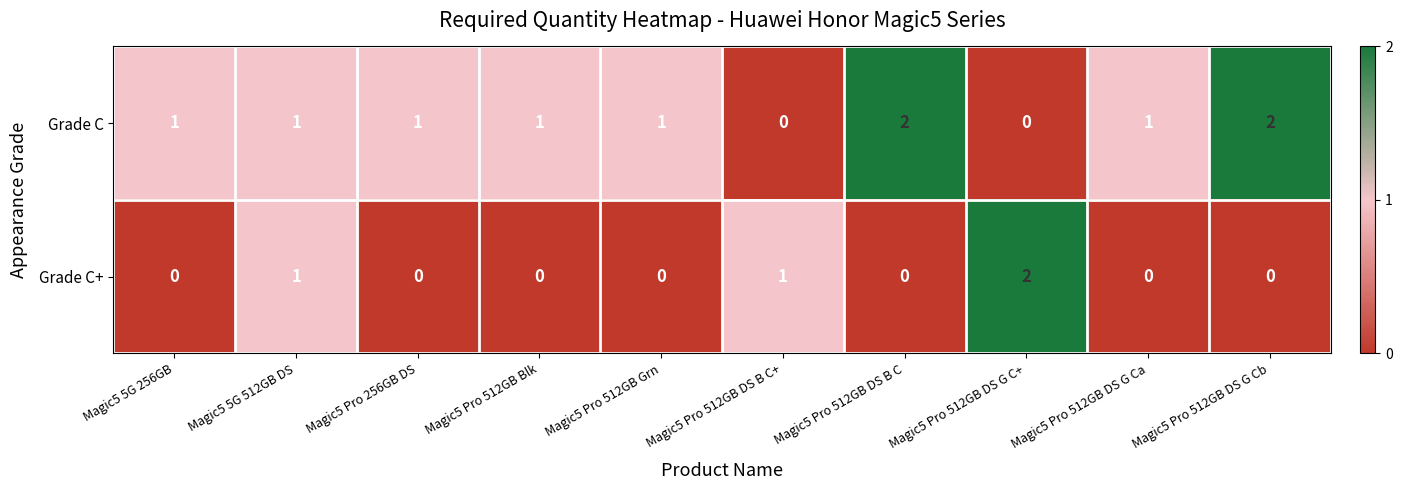

Count the Grade C+ values in the range 0 to 1.

9